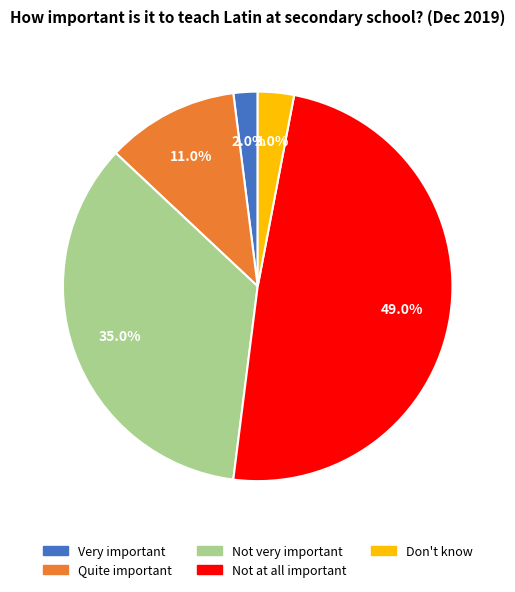

Between Don't know and Not at all important, which is larger?

Not at all important